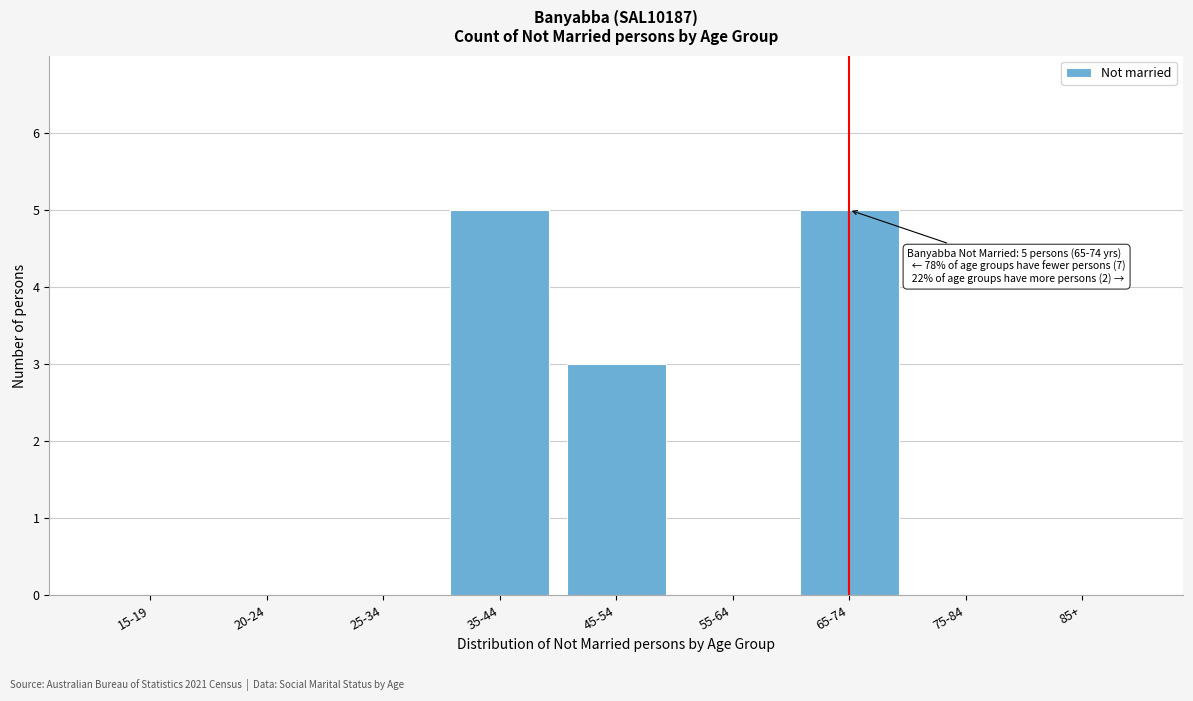

Reading right to left, what are all the values shown in this chart?

85+=0	75-84=0	65-74=5	55-64=0	45-54=3	35-44=5	25-34=0	20-24=0	15-19=0